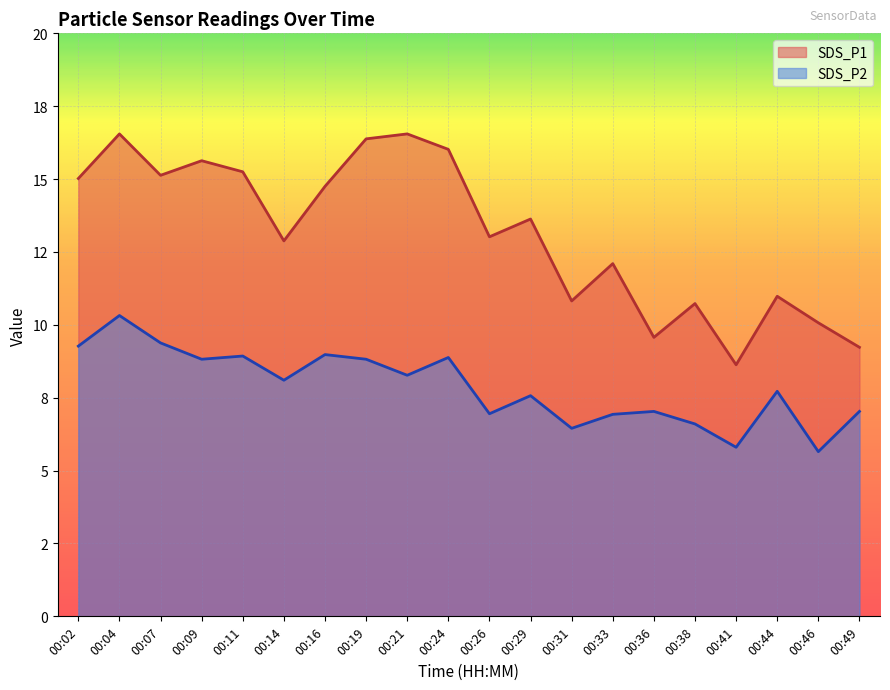

What is the approximate value of SDS_P2 at 00:24?

8.9